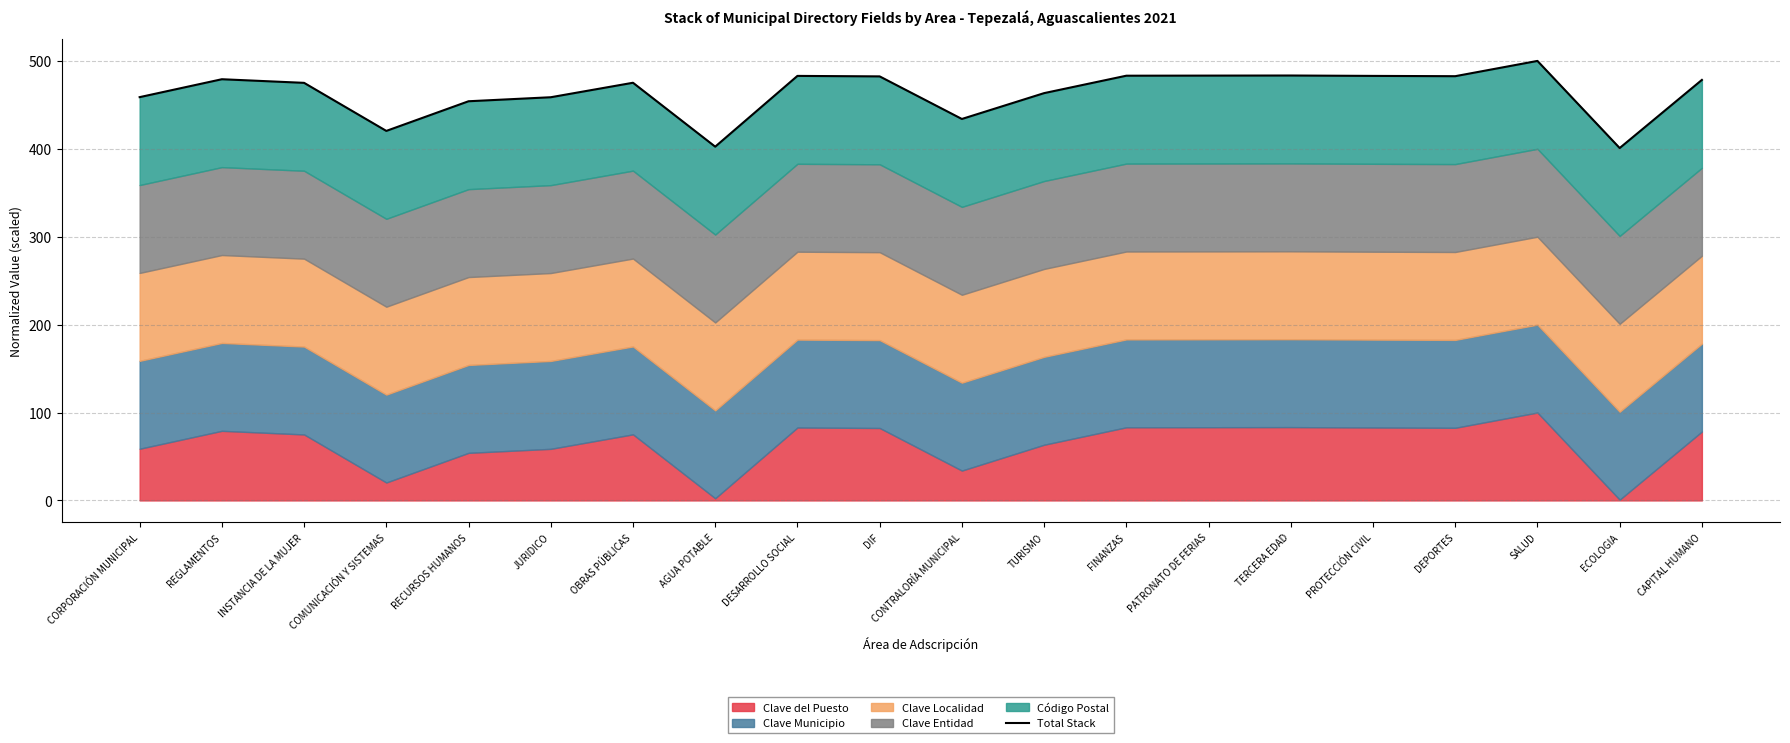

What is the approximate value at TERCERA EDAD?

483.4